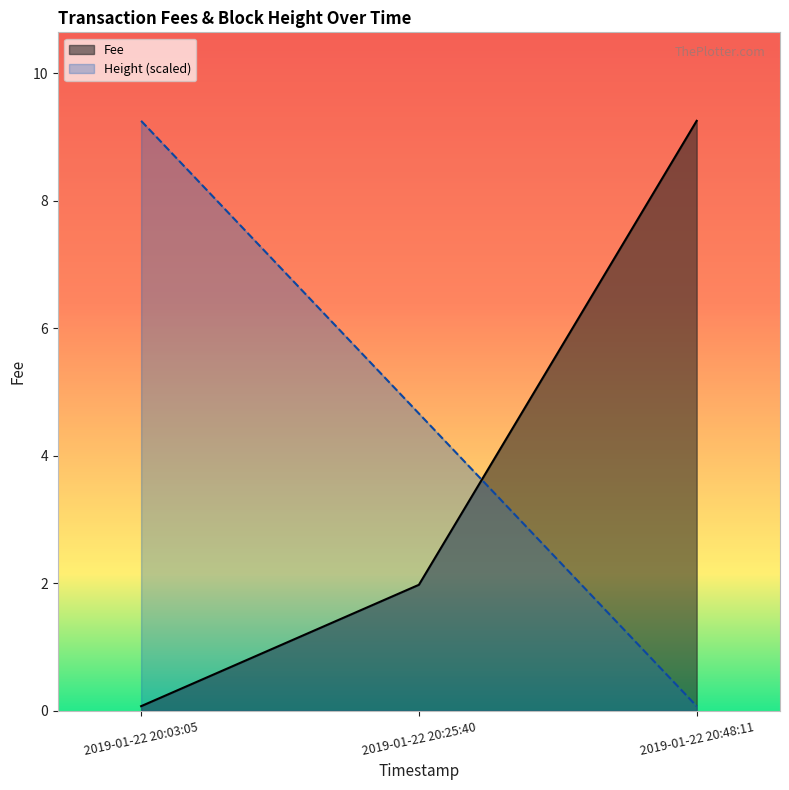

Reading left to right, list all the values displayed in this chart.

Fee: 0.1	2.0	9.3
Height: 9.3	4.7	0.1